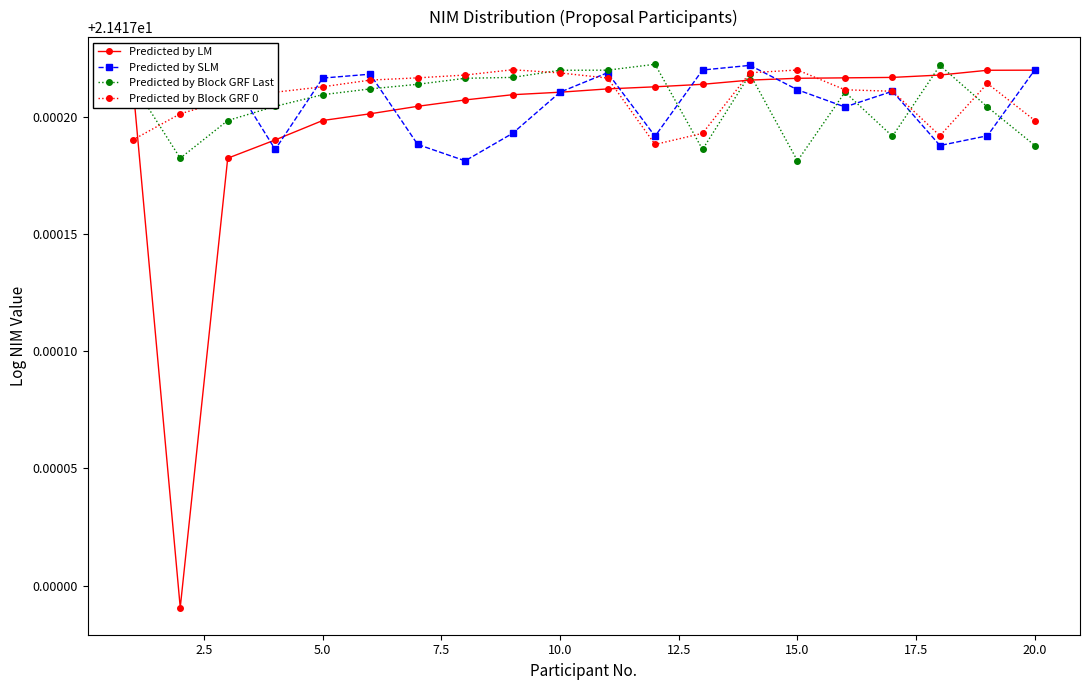

What is the maximum value for Predicted by Block GRF Last?

21.4